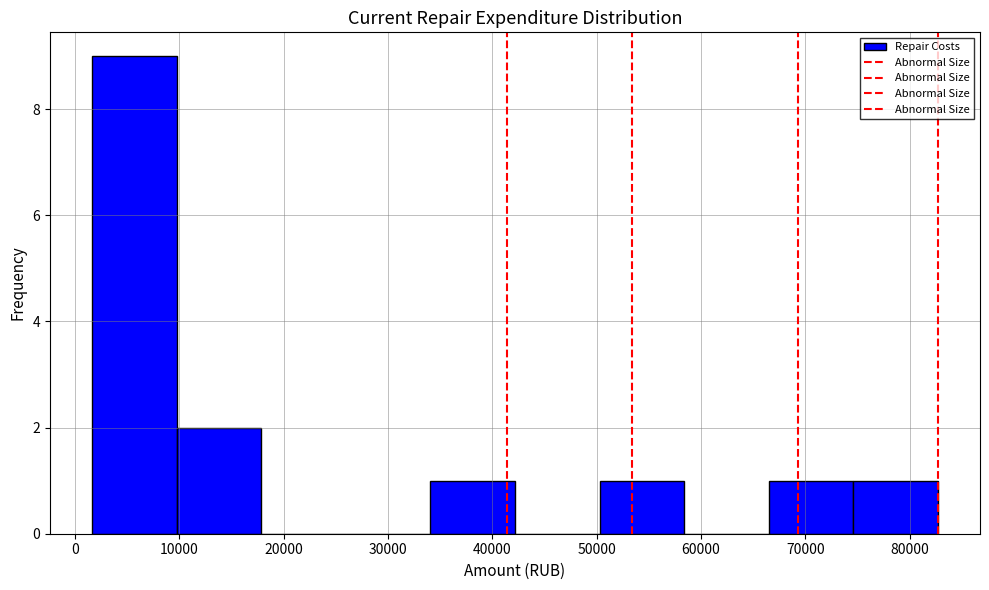

Over which range of the x-axis is the bar tallest?

2000 to 10000